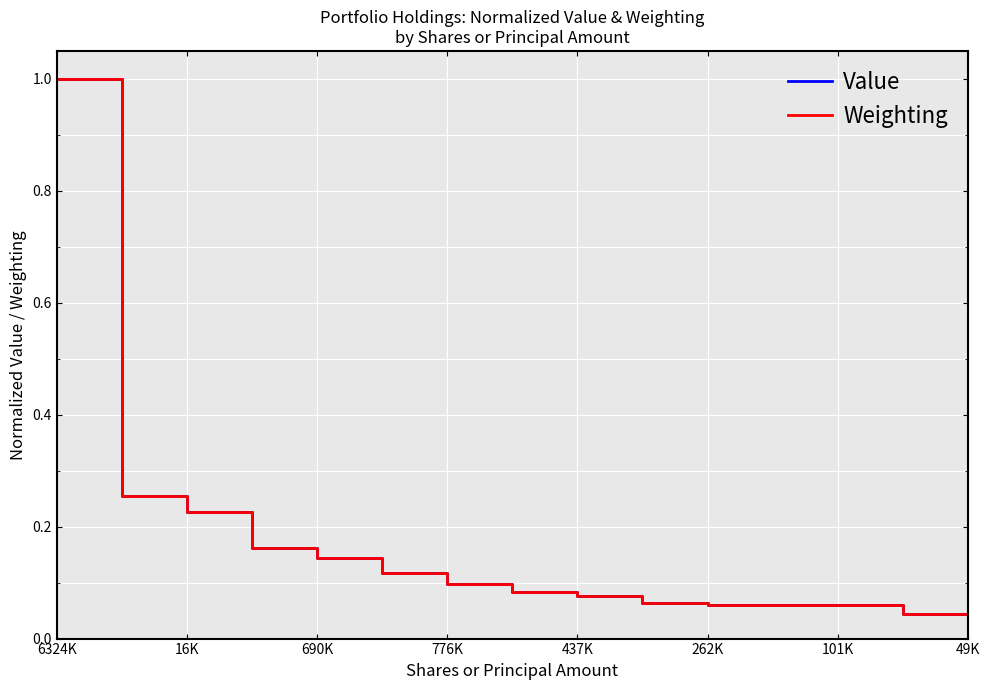

What is the average value of the Value series?

0.2